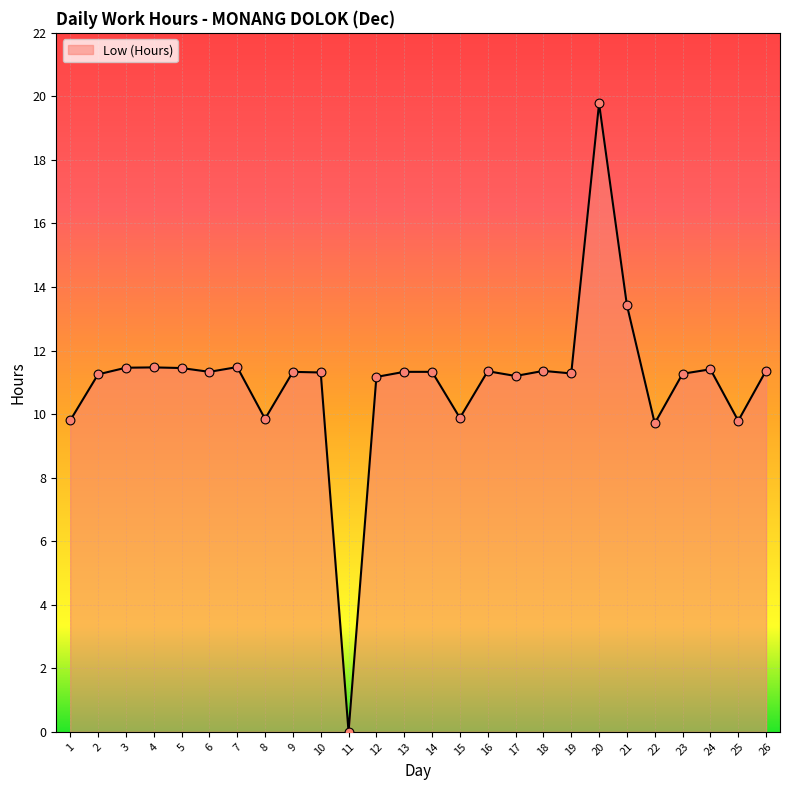

Between 11 and 12, which is larger?

12